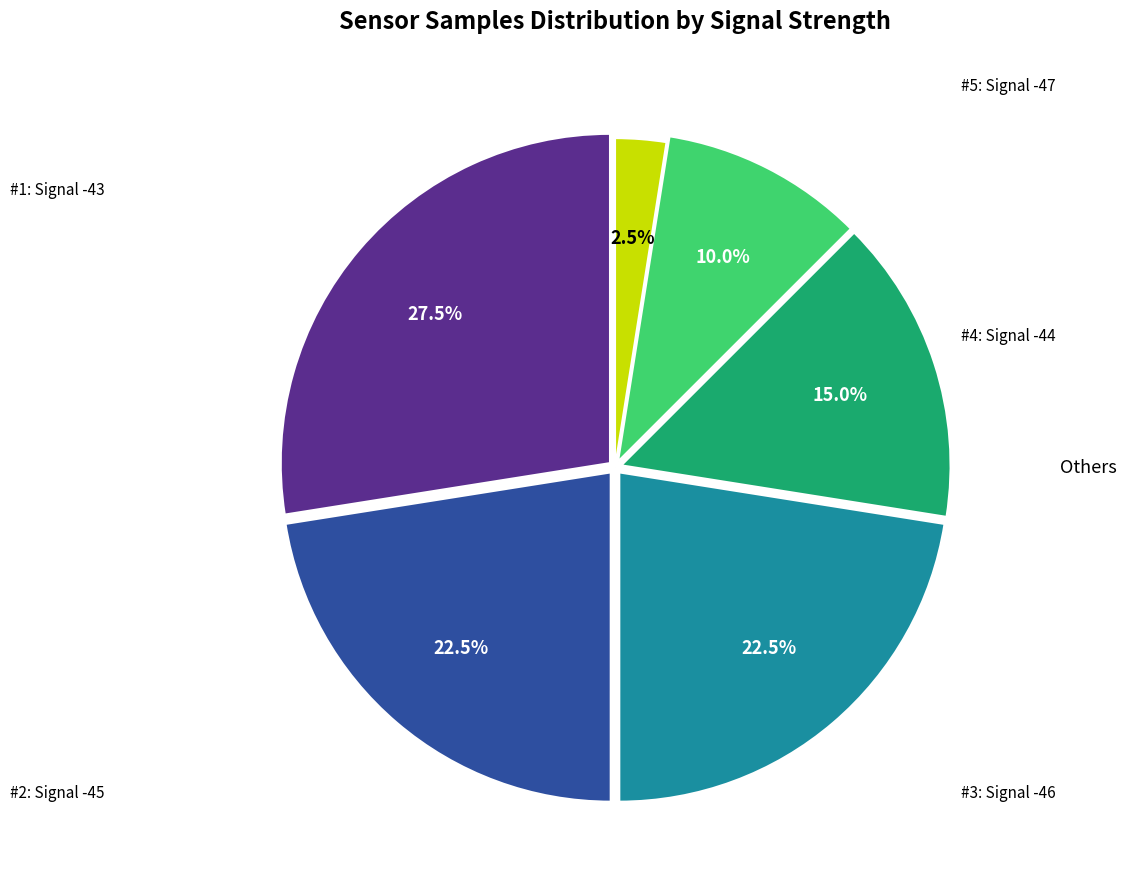

Is there a majority slice in this chart?

No